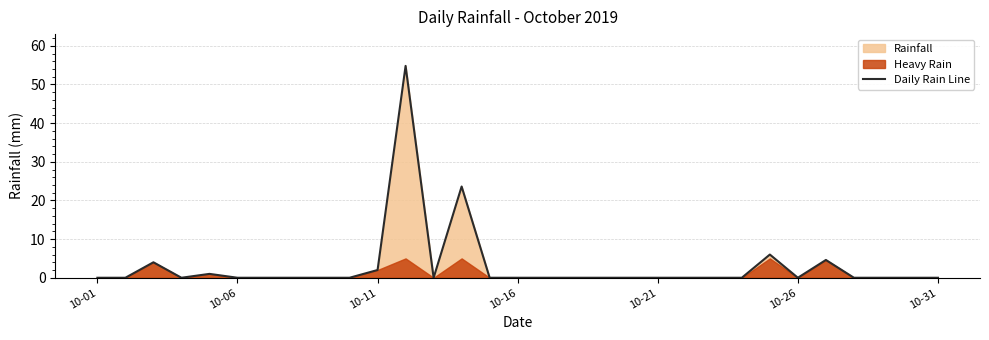

The value of Daily Rain Line at 10-06 is 0.0. True or false?

True